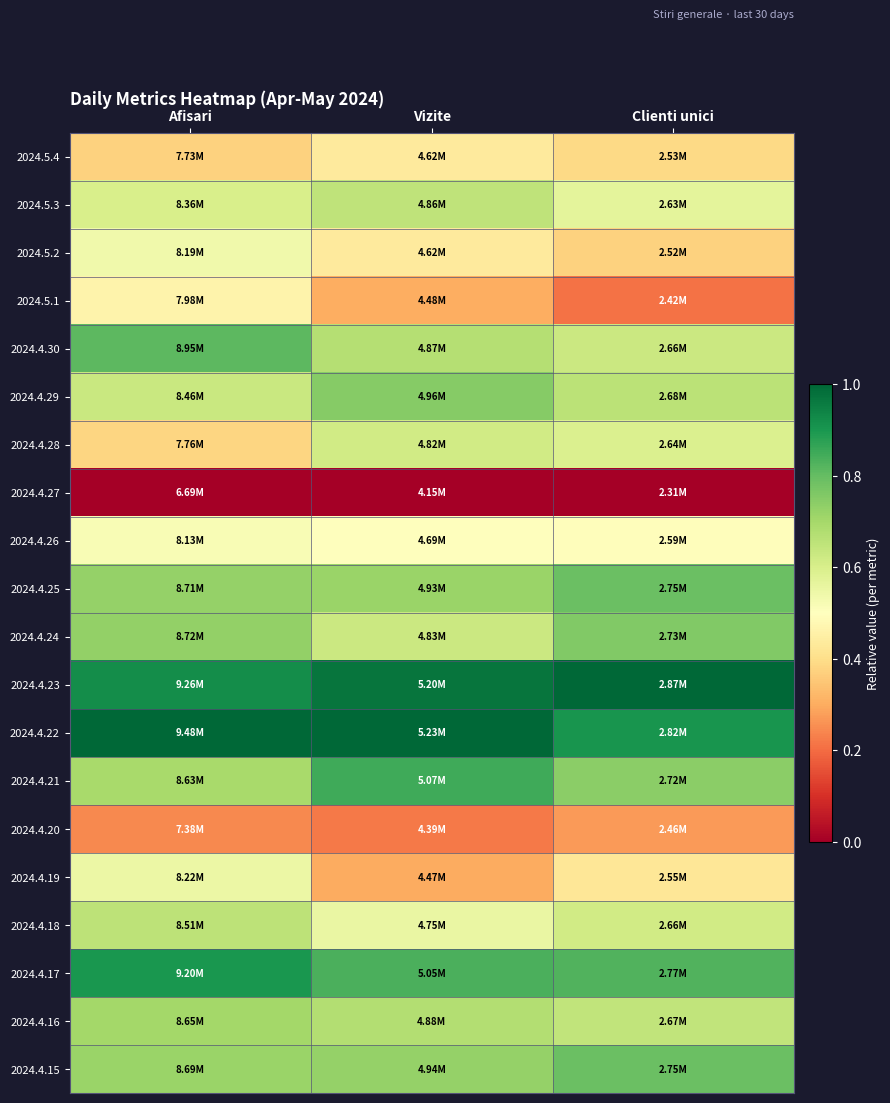

Reading left to right, list all the values displayed in this chart.

2024.5.4: Afisari=0.4	Vizite=0.4	Clienti unici=0.4
2024.5.3: Afisari=0.6	Vizite=0.7	Clienti unici=0.6
2024.5.2: Afisari=0.5	Vizite=0.4	Clienti unici=0.4
2024.5.1: Afisari=0.5	Vizite=0.3	Clienti unici=0.2
2024.4.30: Afisari=0.8	Vizite=0.7	Clienti unici=0.6
2024.4.29: Afisari=0.6	Vizite=0.7	Clienti unici=0.7
2024.4.28: Afisari=0.4	Vizite=0.6	Clienti unici=0.6
2024.4.27: Afisari=0.0	Vizite=0.0	Clienti unici=0.0
2024.4.26: Afisari=0.5	Vizite=0.5	Clienti unici=0.5
2024.4.25: Afisari=0.7	Vizite=0.7	Clienti unici=0.8
2024.4.24: Afisari=0.7	Vizite=0.6	Clienti unici=0.8
2024.4.23: Afisari=0.9	Vizite=1.0	Clienti unici=1.0
2024.4.22: Afisari=1.0	Vizite=1.0	Clienti unici=0.9
2024.4.21: Afisari=0.7	Vizite=0.9	Clienti unici=0.7
2024.4.20: Afisari=0.2	Vizite=0.2	Clienti unici=0.3
2024.4.19: Afisari=0.5	Vizite=0.3	Clienti unici=0.4
2024.4.18: Afisari=0.7	Vizite=0.6	Clienti unici=0.6
2024.4.17: Afisari=0.9	Vizite=0.8	Clienti unici=0.8
2024.4.16: Afisari=0.7	Vizite=0.7	Clienti unici=0.6
2024.4.15: Afisari=0.7	Vizite=0.7	Clienti unici=0.8